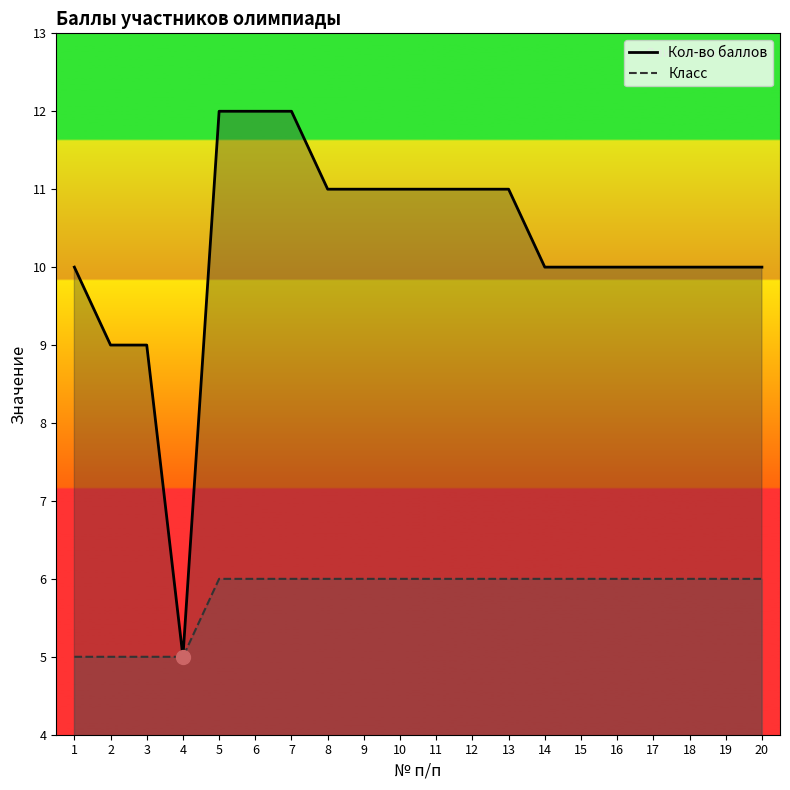

Between 1 and 2, which series saw the biggest shift?

Кол-во баллов